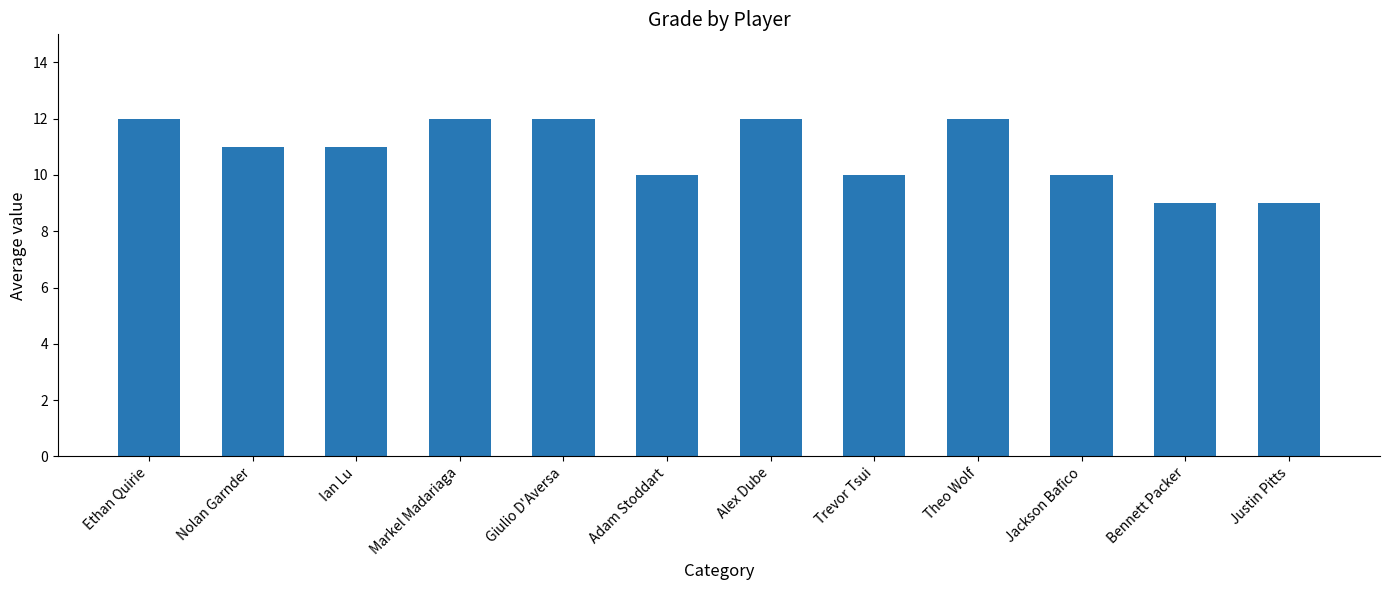

Does the chart contain any negative values?

No